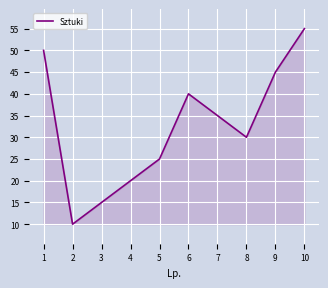

Which category has the lowest value across all series?

2